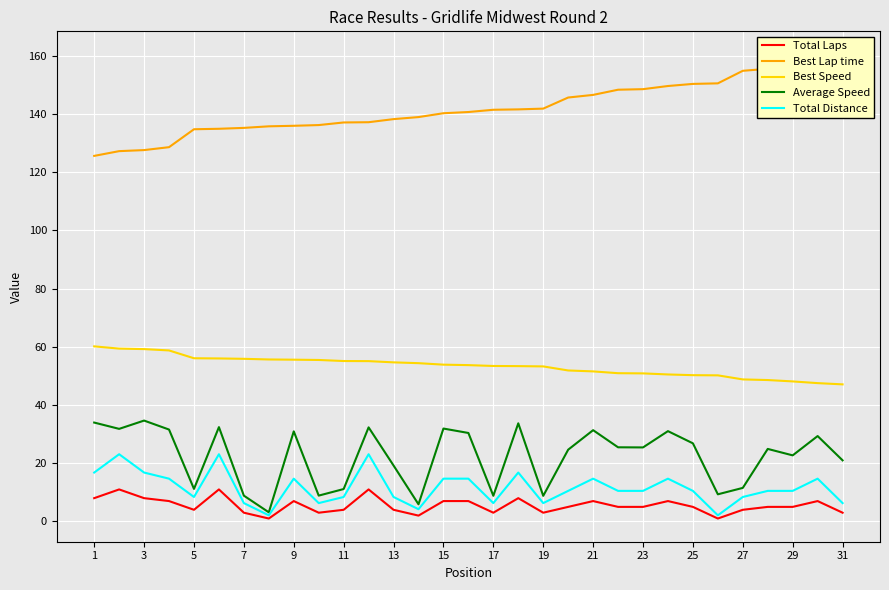

True or false: Total Distance and Best Speed intersect in this chart.

False